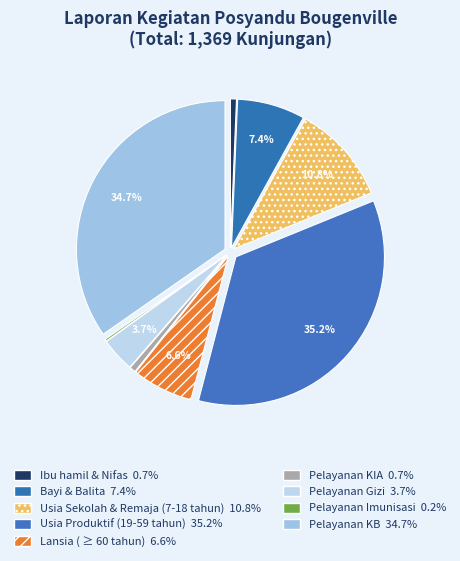

Which has a higher value, Bayi & Balita or Ibu hamil & Nifas?

Bayi & Balita